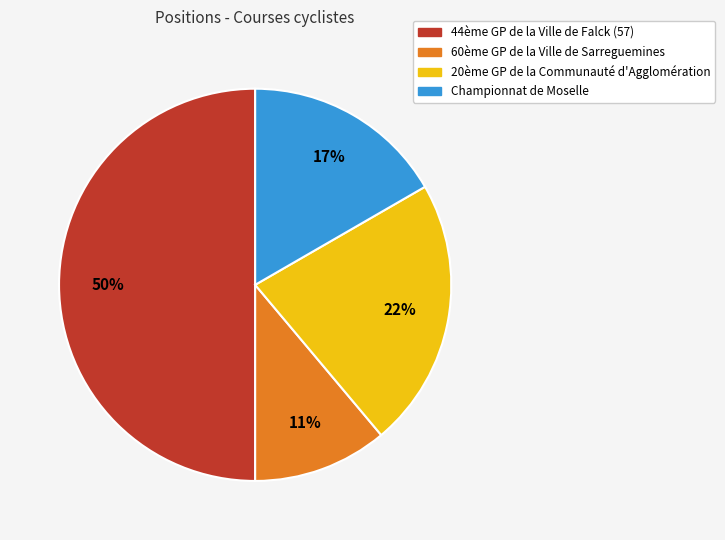

How many segments does this pie chart have?

4